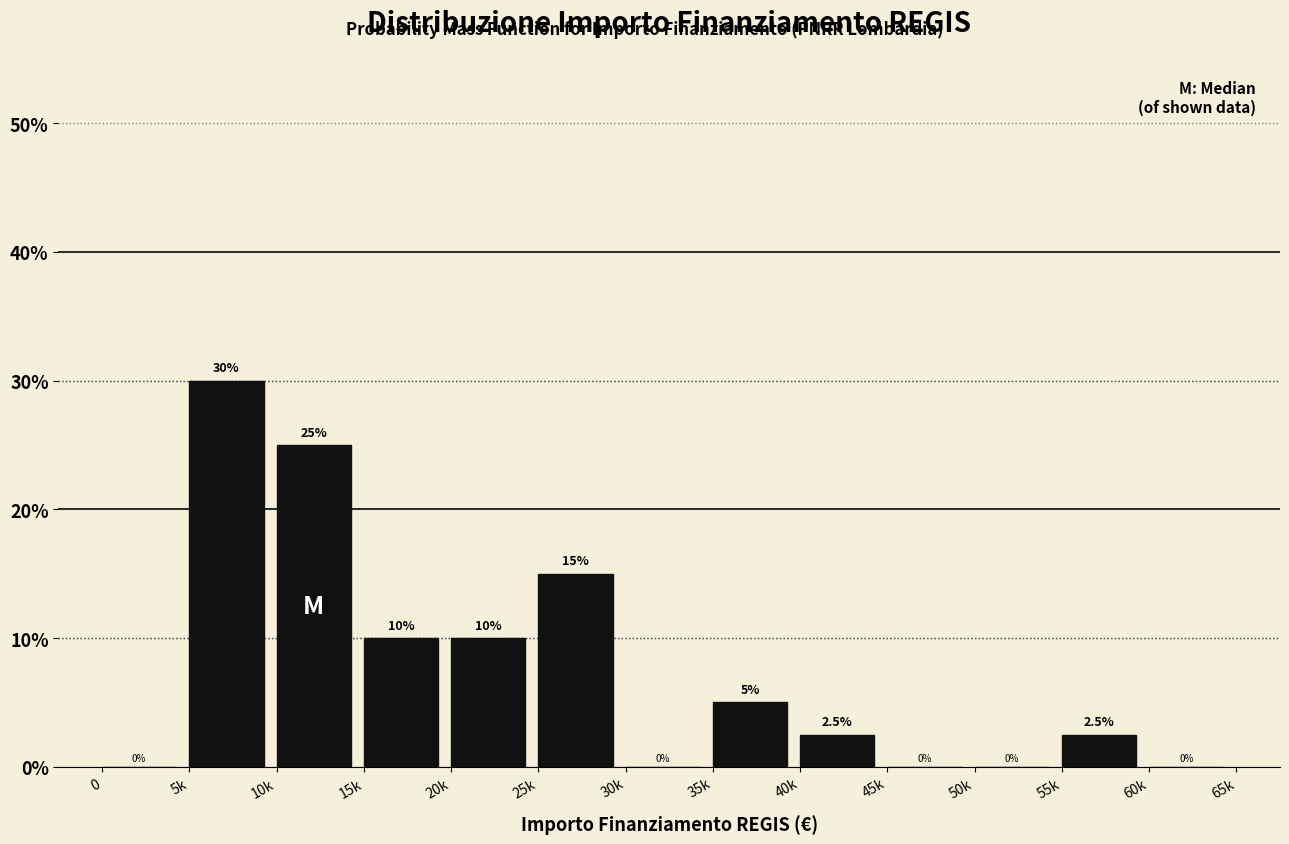

Reading left to right, what are all the values shown in this chart?

0=0.0	5k=30.0	10k=25.0	15k=10.0	20k=10.0	25k=15.0	30k=0.0	35k=5.0	40k=2.5	45k=0.0	50k=0.0	55k=2.5	60k=0.0